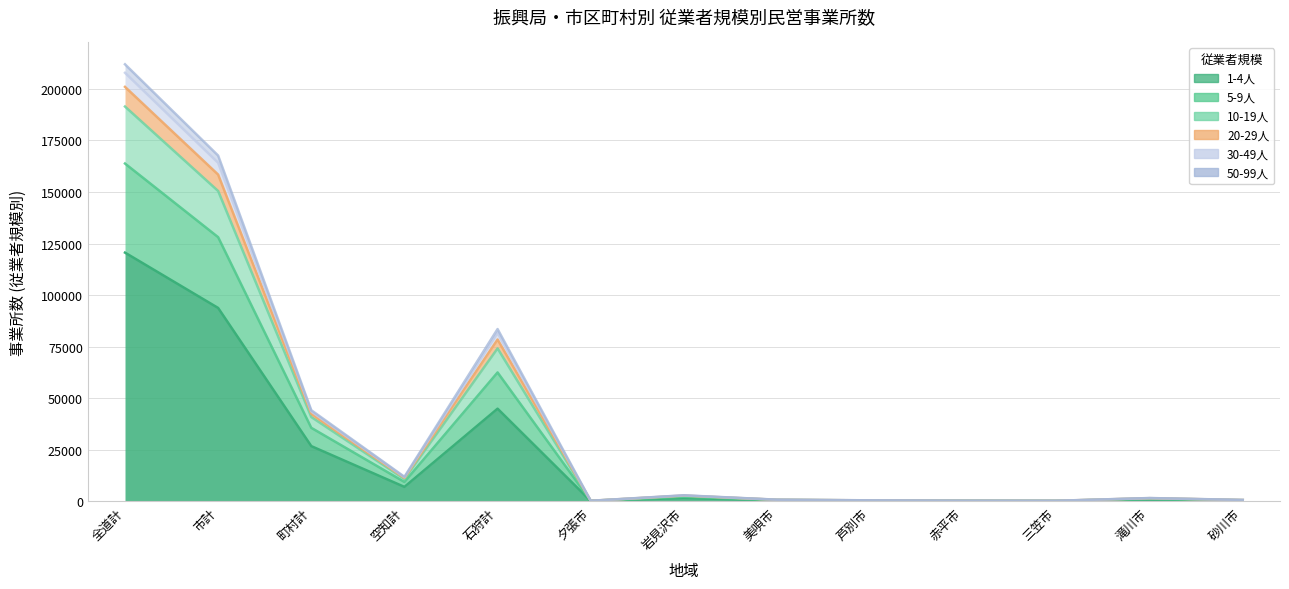

Where does the 1-4人 series first go above 996?

全道計